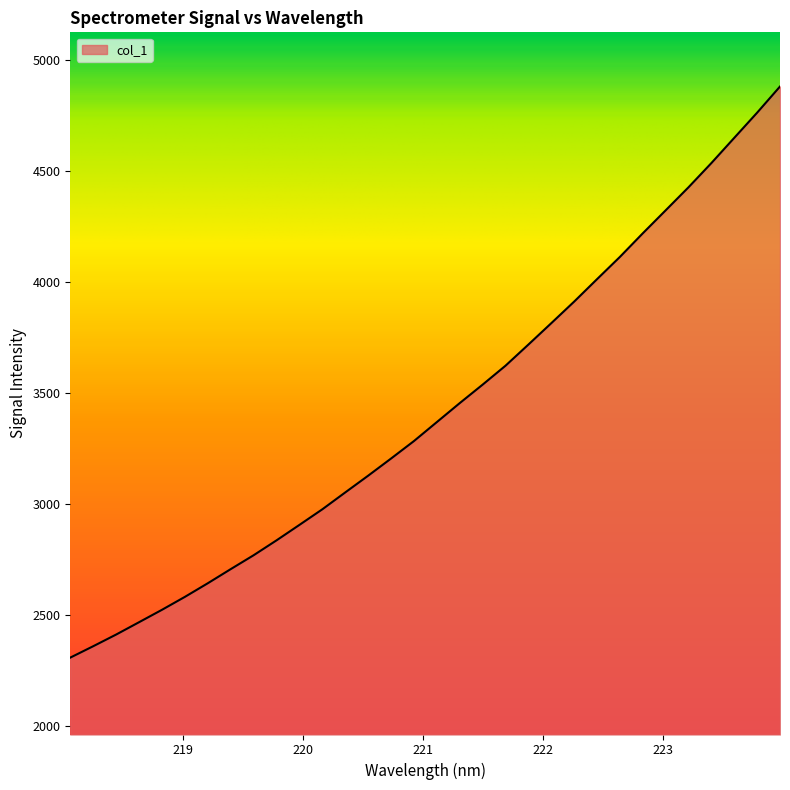

What is the smallest value displayed?

2308.8